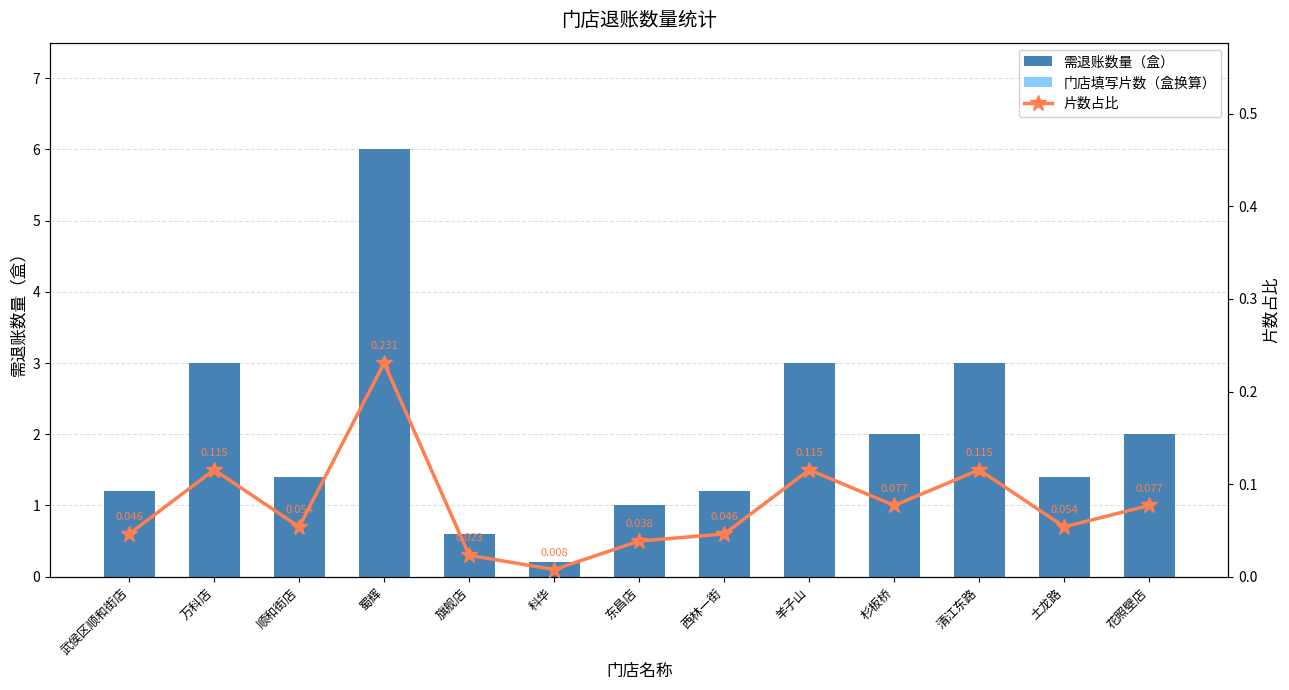

The 需退账数量（盒） series shows 1.6 at 东昌店. True or false?

False